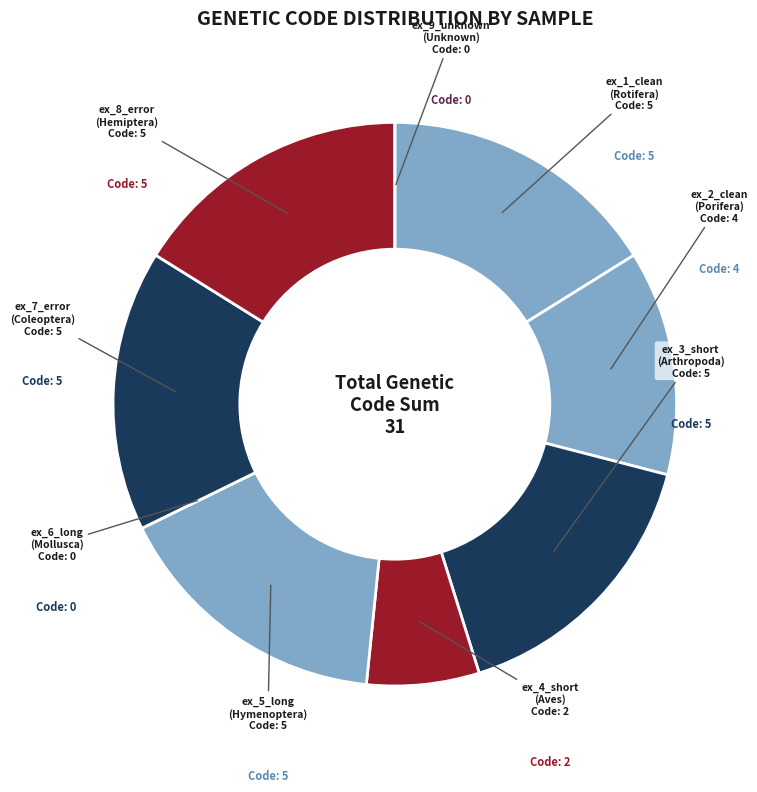

Is there any slice that represents more than half of the pie?

No